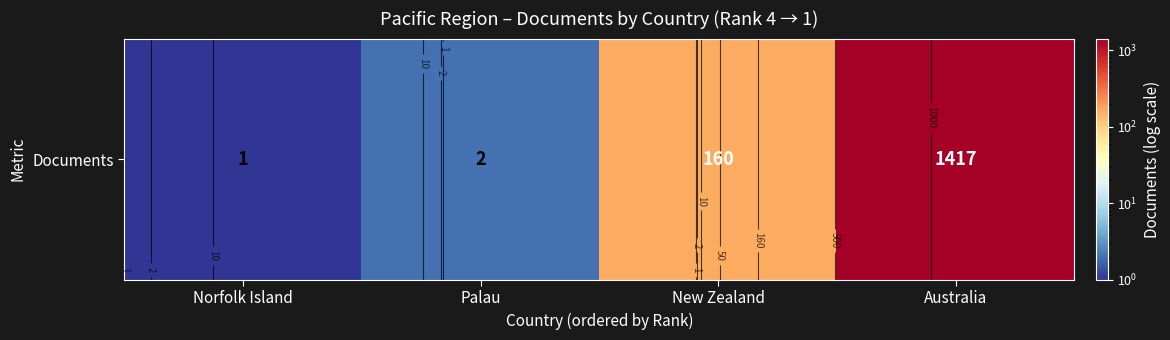

What is the difference between the second highest and second lowest values?

158